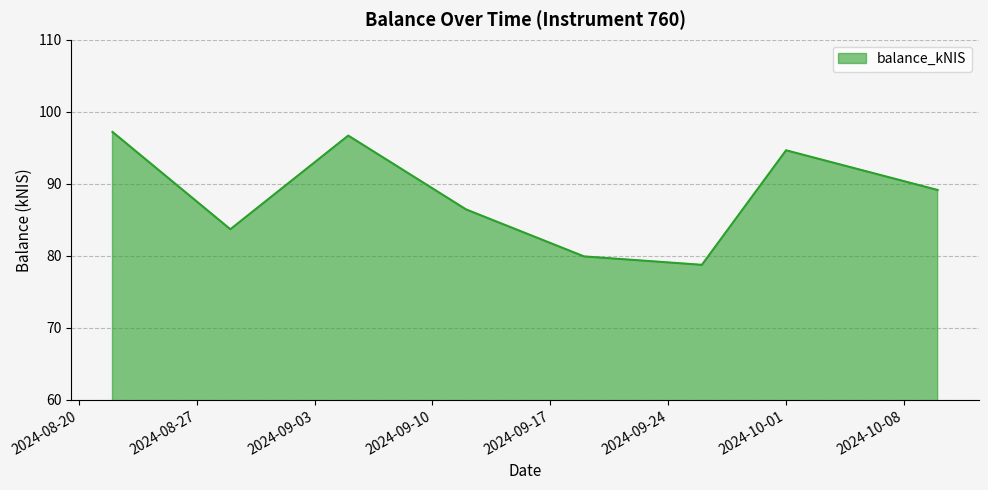

What is the average value?

88.3